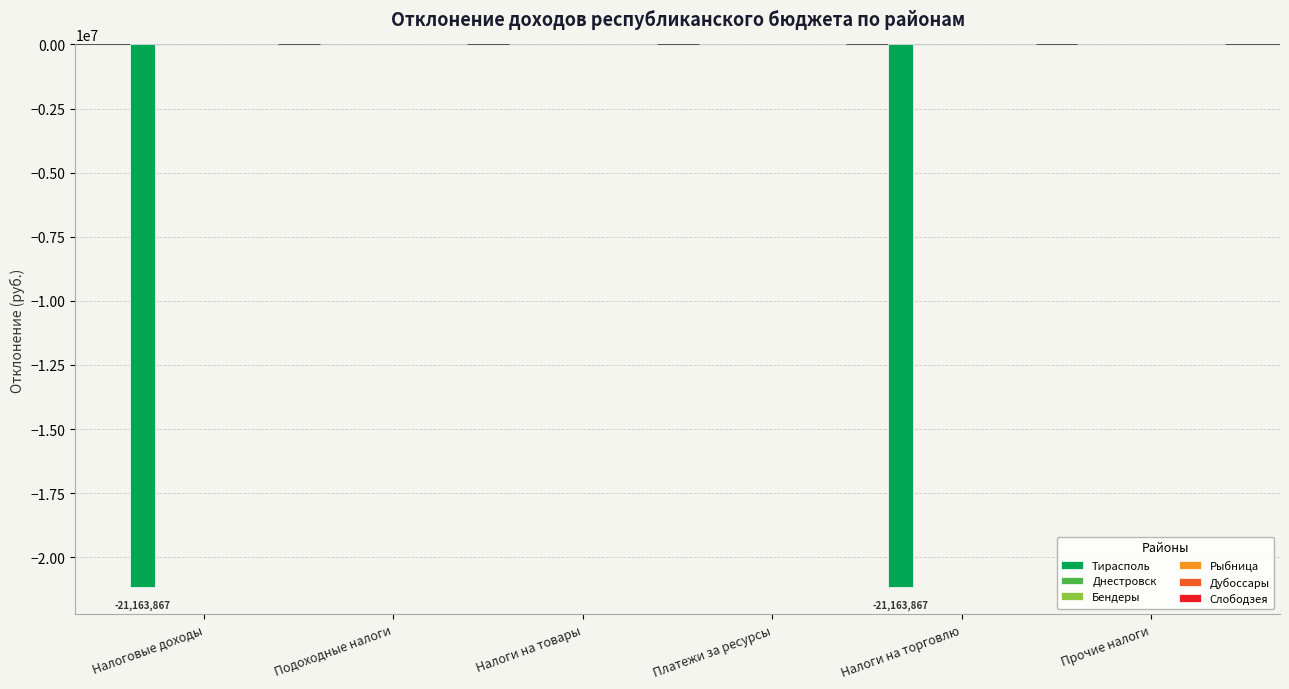

How many data points does each series have?

6